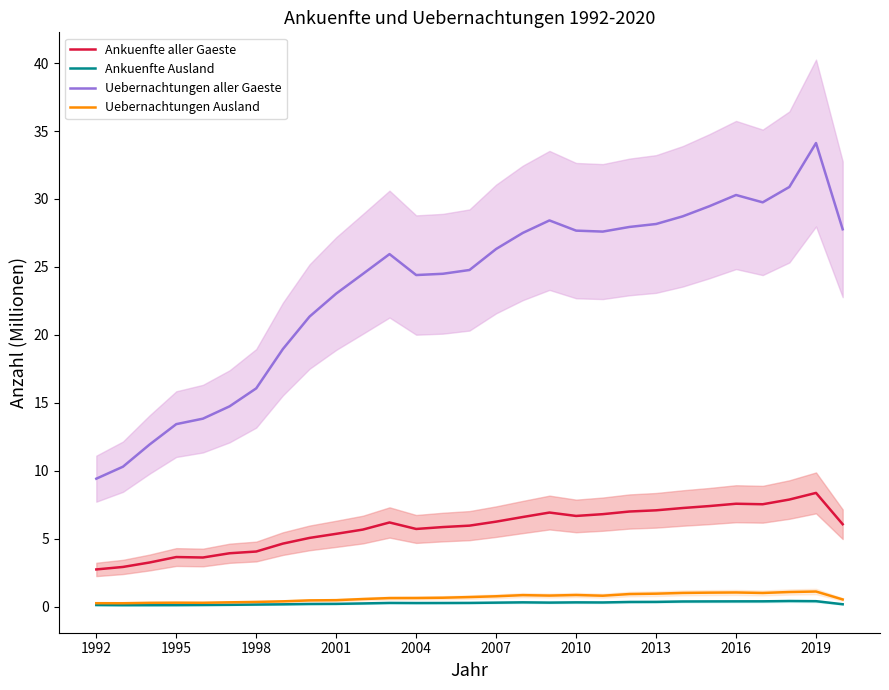

True or false: Ankuenfte aller Gaeste and Uebernachtungen aller Gaeste intersect in this chart.

False